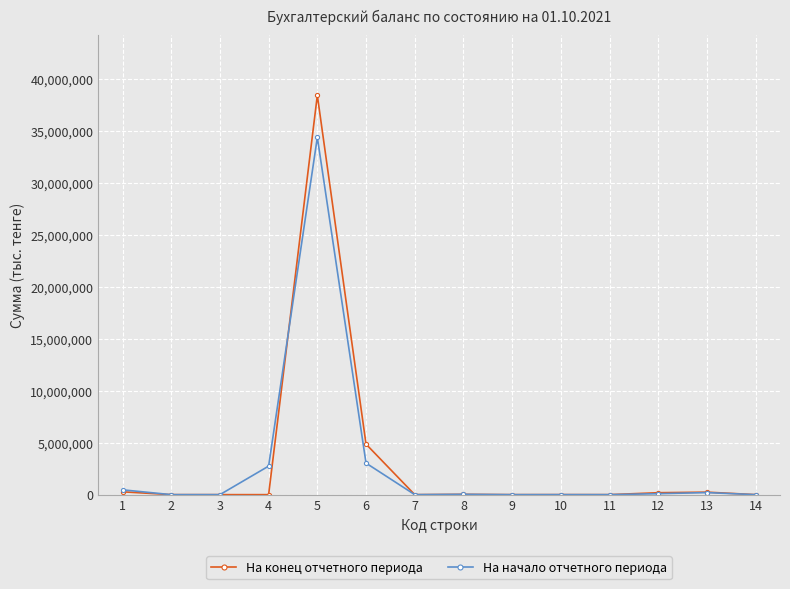

Which series has the widest spread of values?

На конец отчетного периода